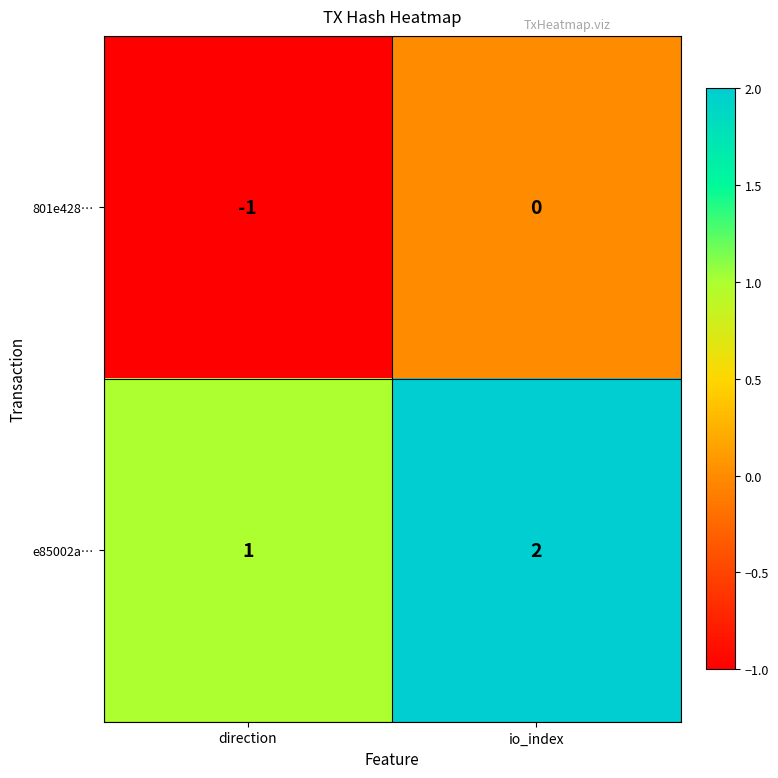

At which category does the chart reach its peak across all series?

io_index